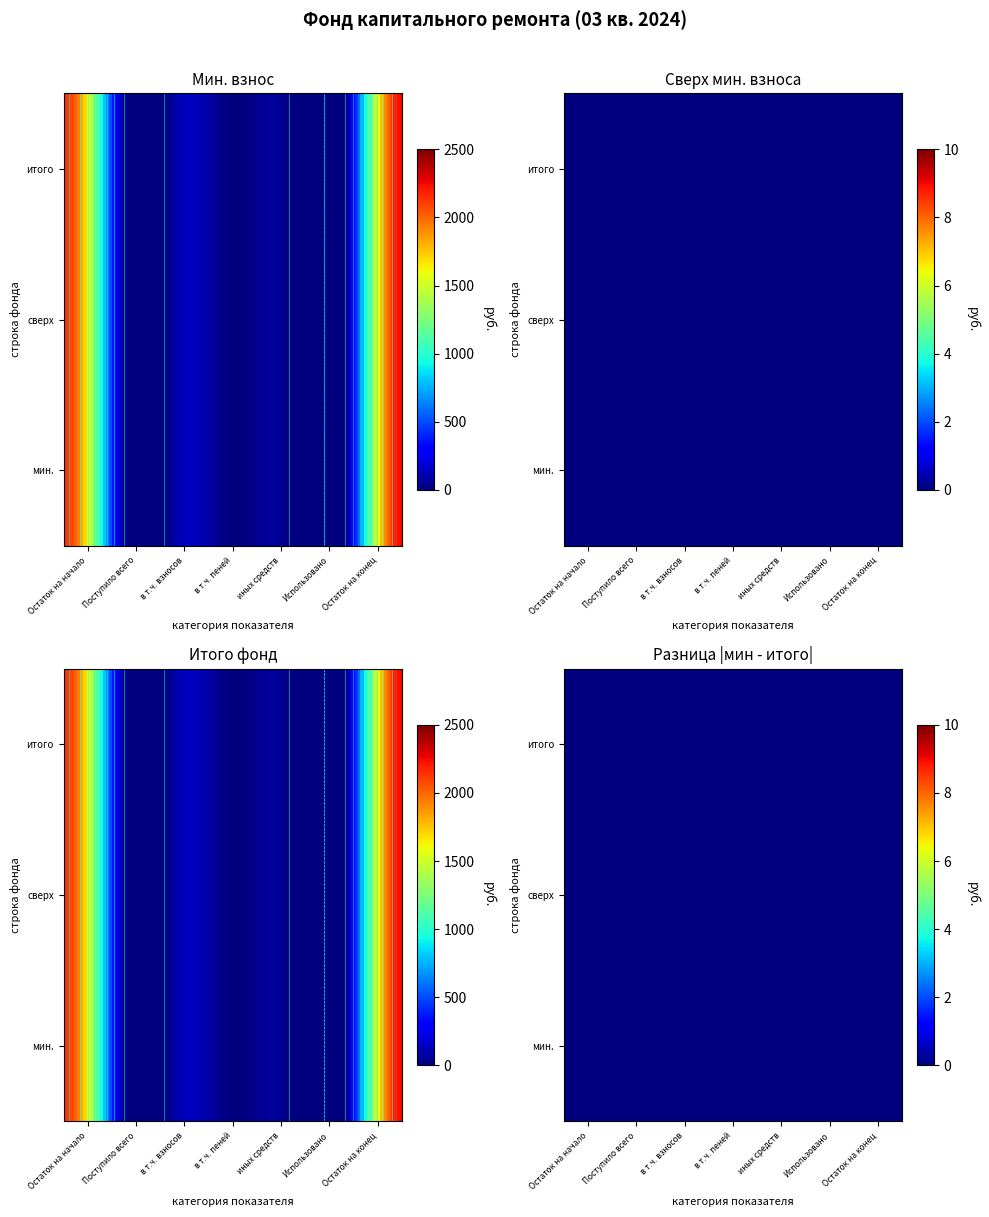

Reading left to right, list all the values displayed in this chart.

за счет минимального взноса: Остаток на начало=2138.6	Поступило всего=104.5	в т.ч. взносов=102.4	в т.ч. пеней=2.0	иных средств=0.0	Использовано=0.0	Остаток на конец=2243.1
сверх минимального взноса: Остаток на начало=0.0	Поступило всего=0.0	в т.ч. взносов=0.0	в т.ч. пеней=0.0	иных средств=0.0	Использовано=0.0	Остаток на конец=0.0
Итого фонд: Остаток на начало=2138.6	Поступило всего=104.5	в т.ч. взносов=102.4	в т.ч. пеней=2.0	иных средств=0.0	Использовано=0.0	Остаток на конец=2243.1